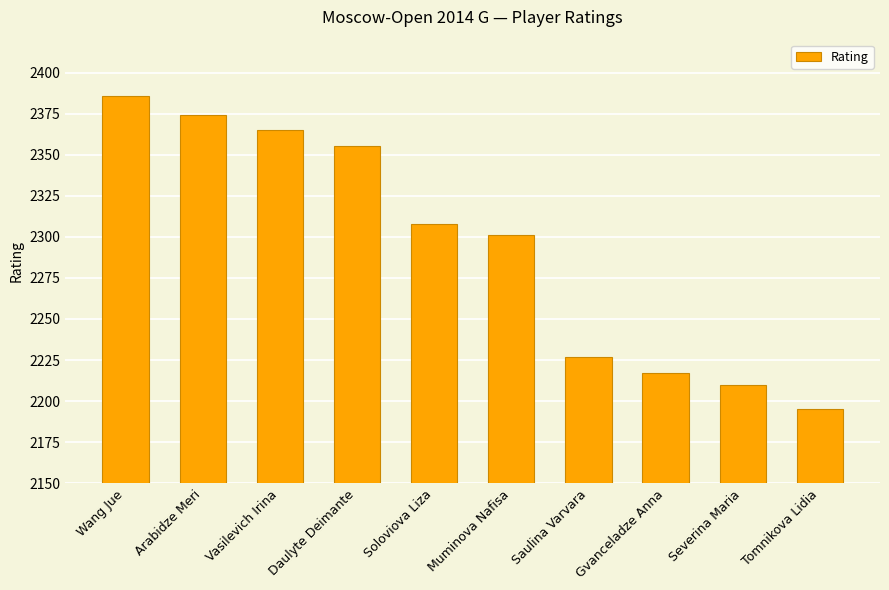

At which category does the chart reach its peak across all series?

Wang Jue